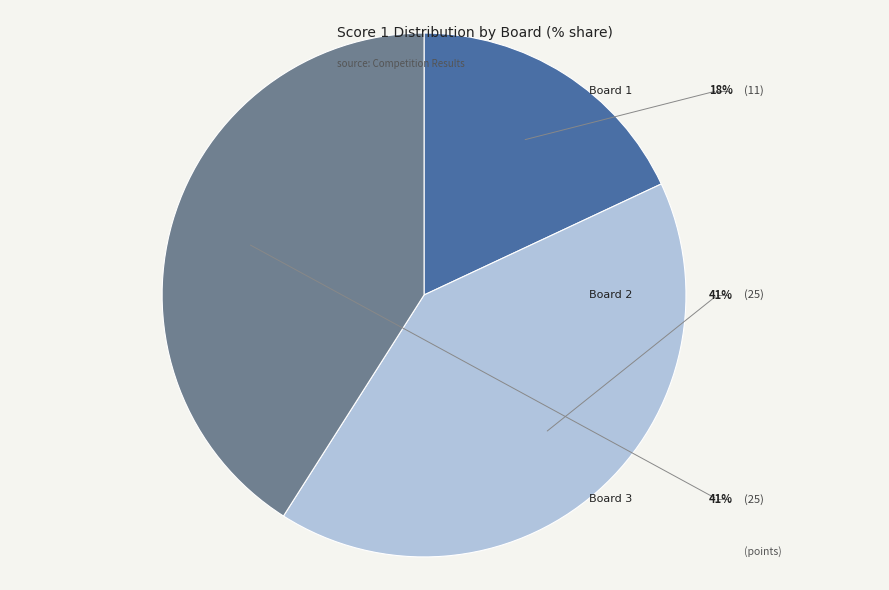

How many segments does this pie chart have?

3